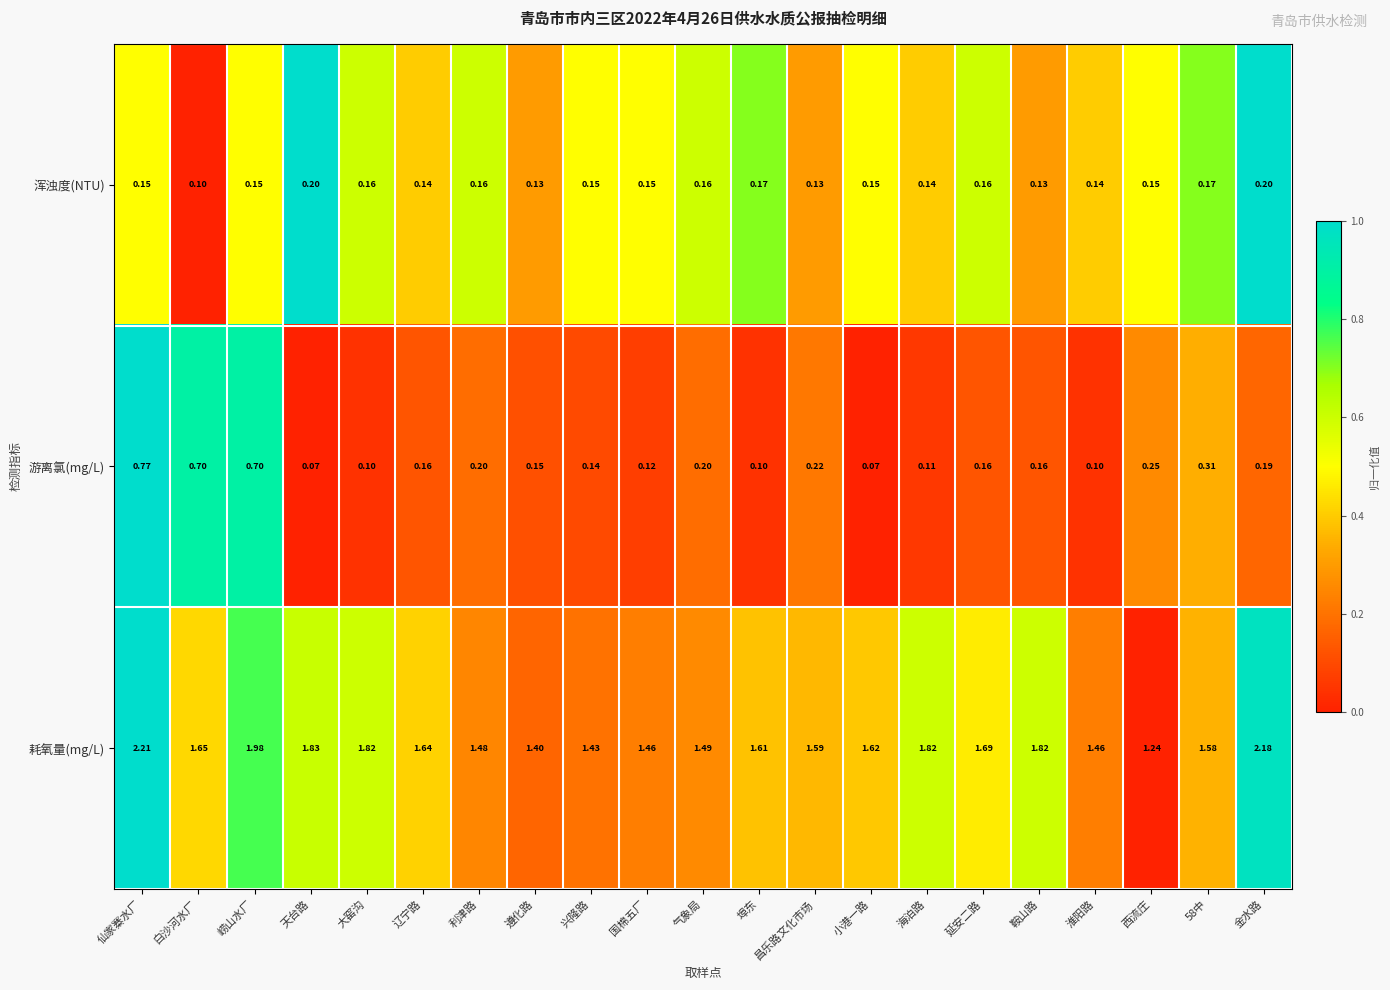

At how many categories does at least one series exceed 0?

21